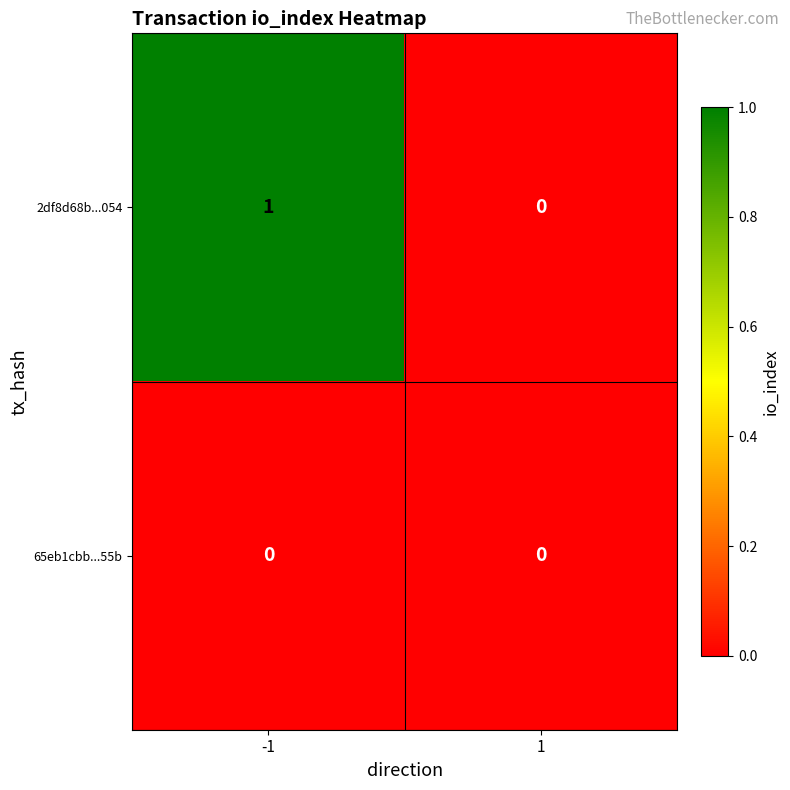

Reading left to right, what are all the values shown in this chart?

2df8d68b...054: -1=1	1=0
65eb1cbb...55b: -1=0	1=0